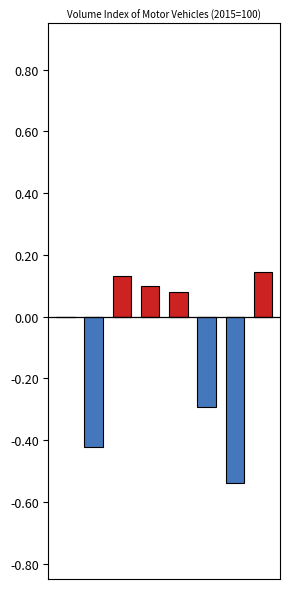

What is the maximum value shown in the chart?

0.1